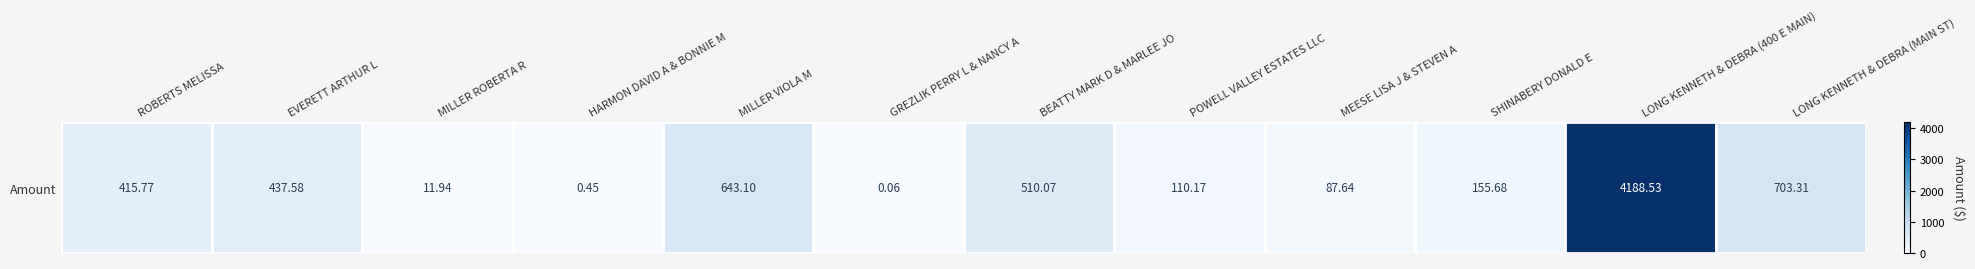

Count the number of data series in this chart.

1